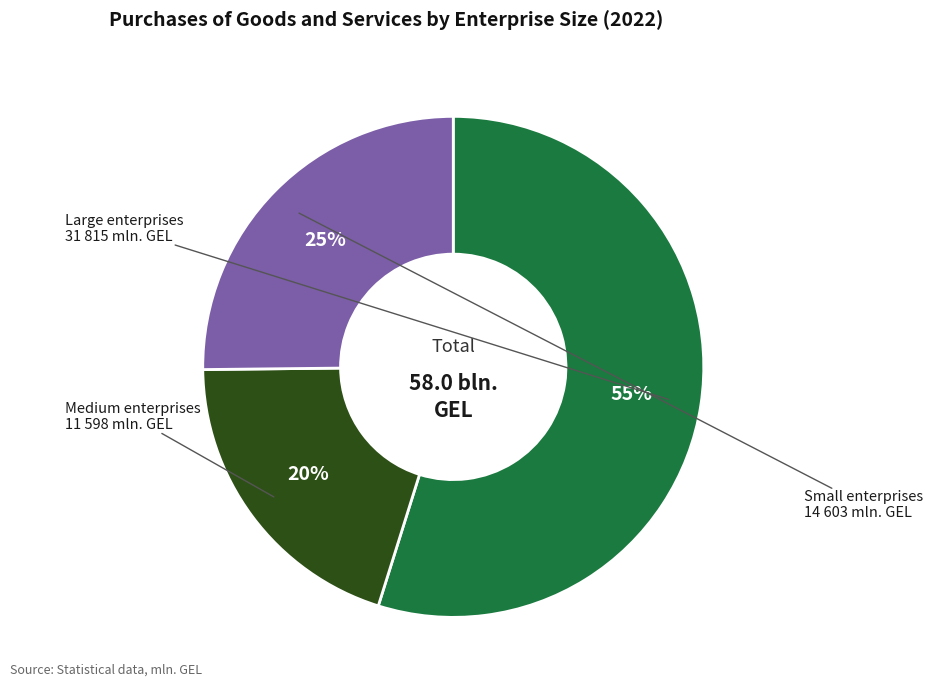

To the nearest percent, what is the difference between the largest and smallest slice percentages?

35%